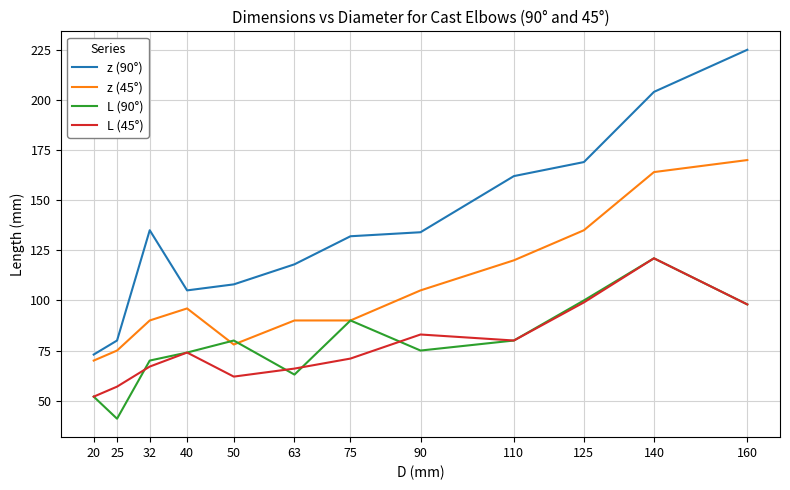

How many values in the z (90°) series are below 134?

6